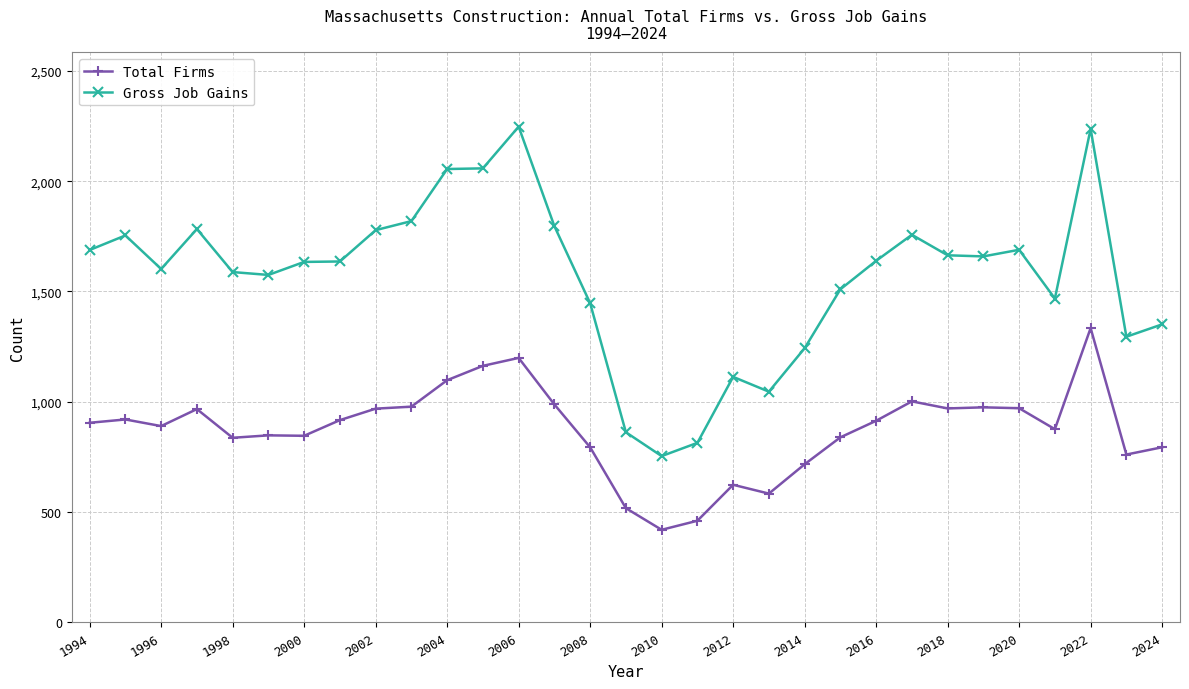

What are all the series names shown in the legend?

Total Firms, Gross Job Gains